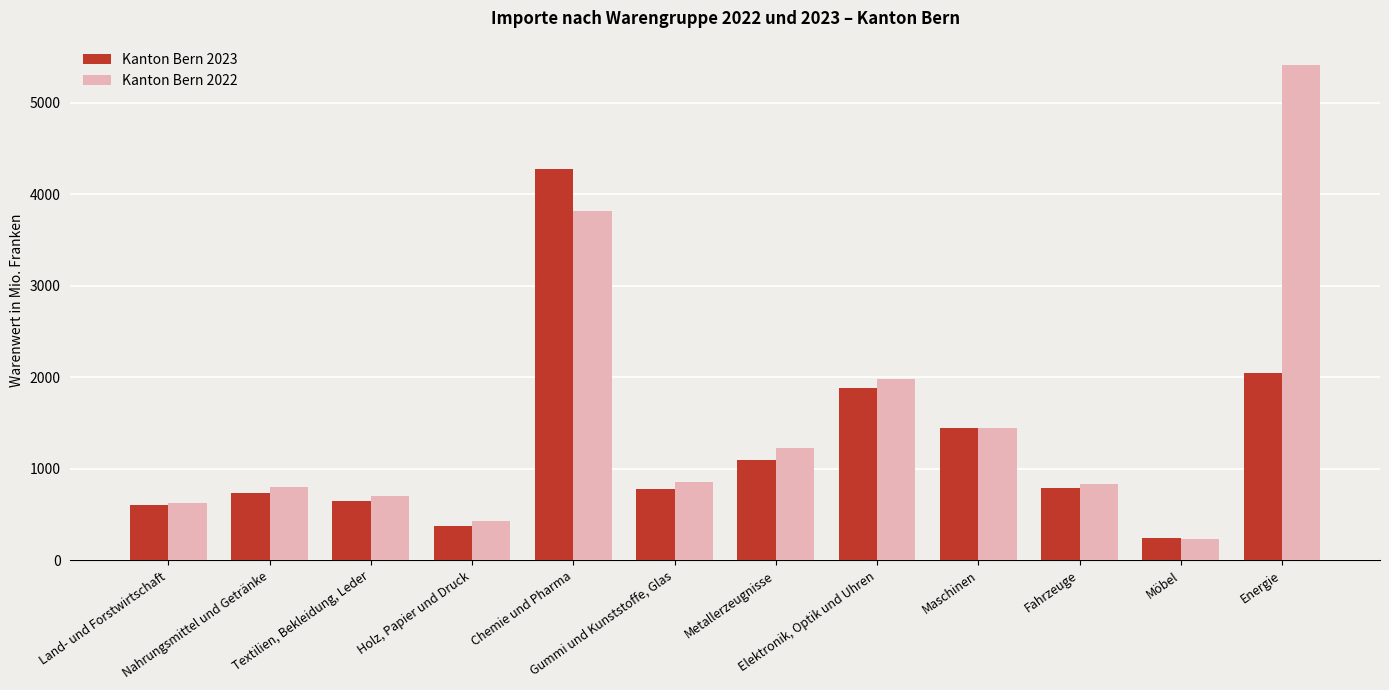

Which series has the largest total across all categories?

Kanton Bern 2022